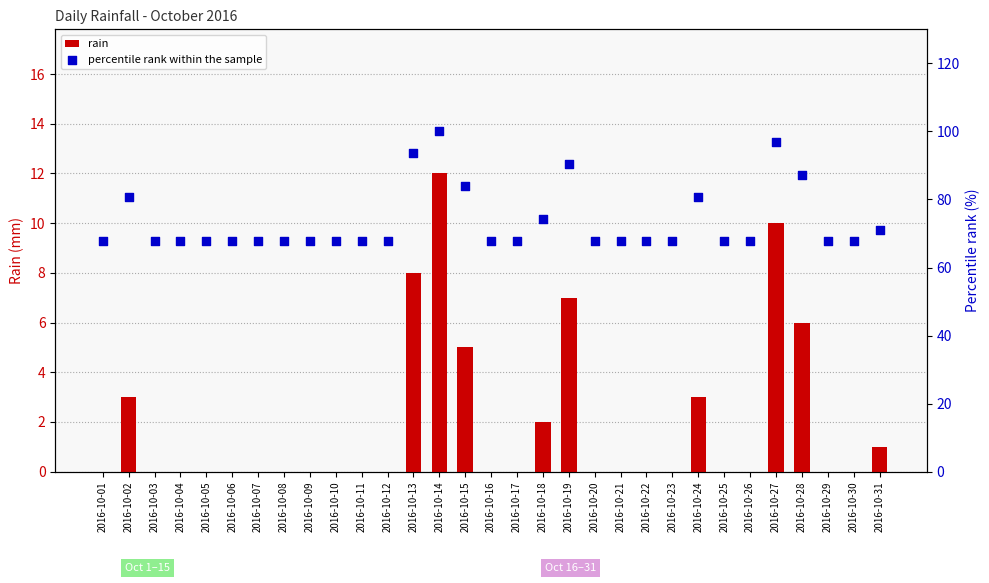

Which series reaches the maximum Y coordinate?

percentile rank within the sample